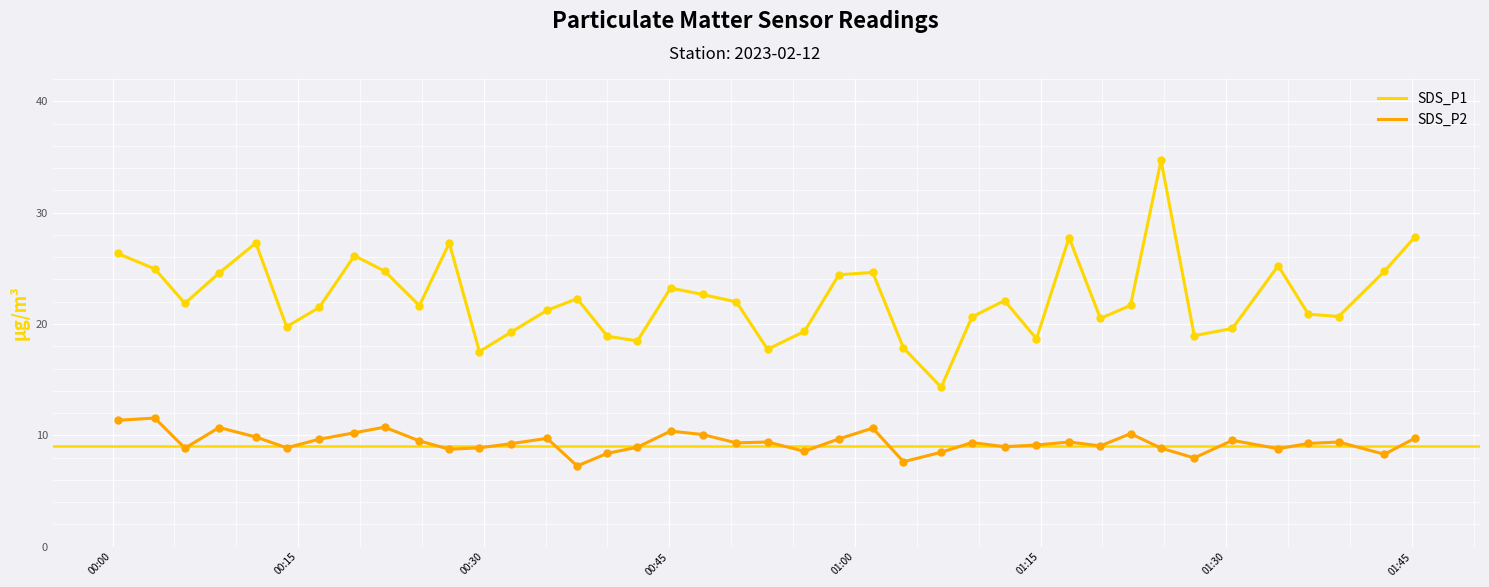

What are all the series names shown in the legend?

SDS_P1, SDS_P2